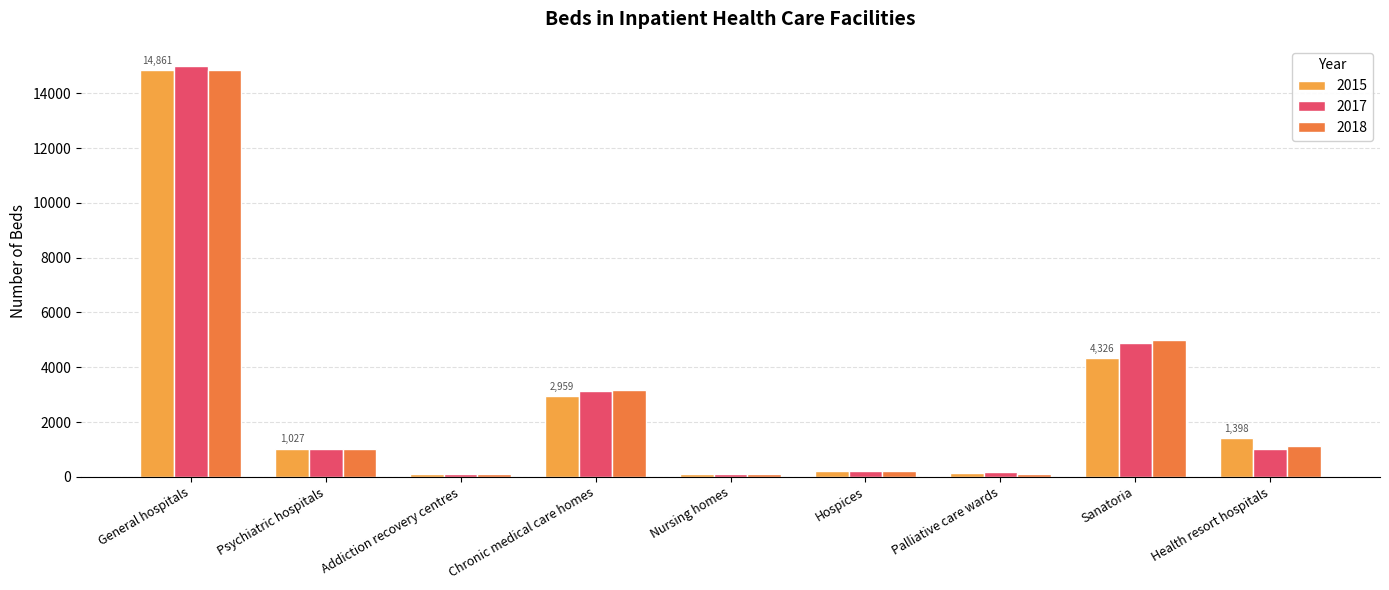

What is the smallest value displayed?

87